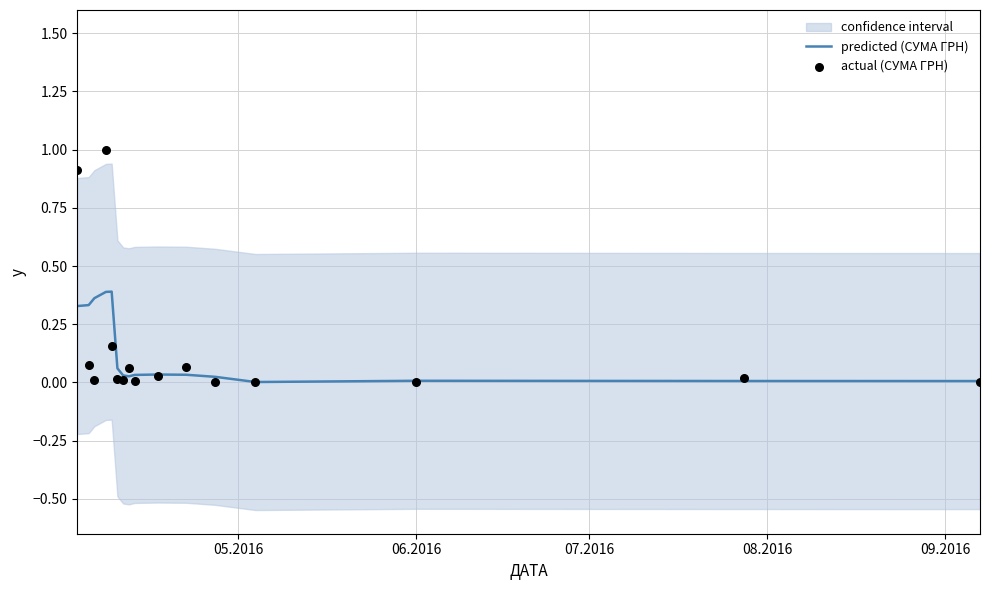

Is the value of predicted (СУМА ГРН) at 13 greater than the value of actual (СУМА ГРН) at 10?

No